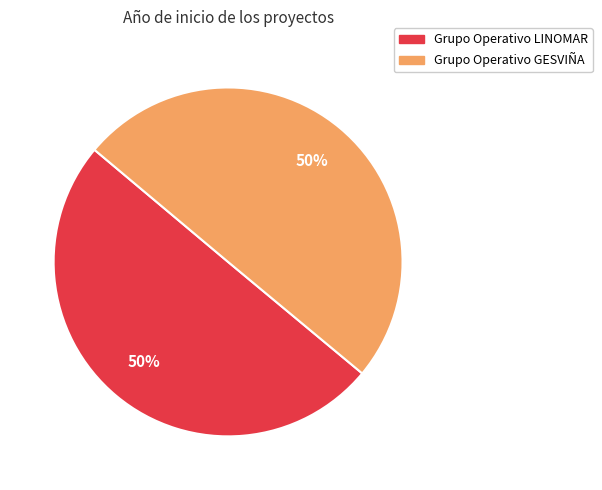

To the nearest percent, what portion does Grupo Operativo LINOMAR represent?

50%